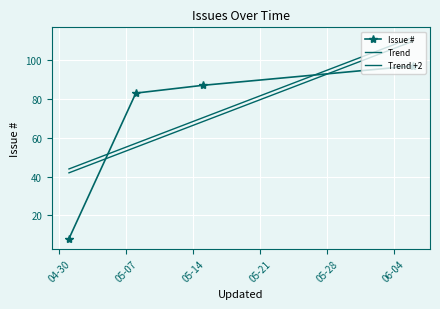

Rank the categories by value from highest to lowest.

2010-06-06, 2010-05-15, 2010-05-08, 2010-05-01